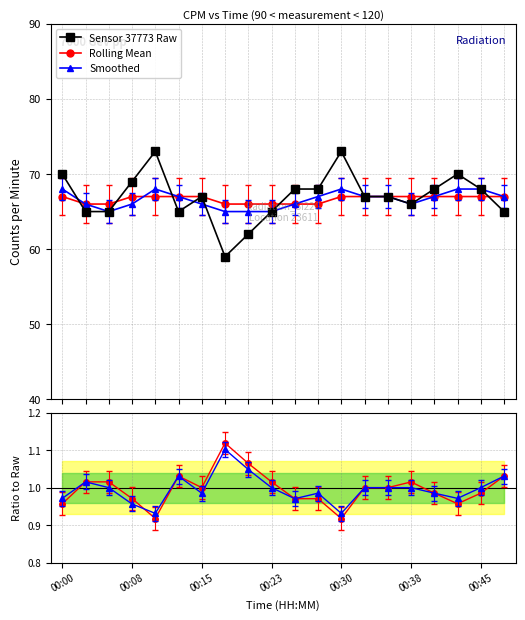

What is the lowest value of the Rolling Mean series?

66